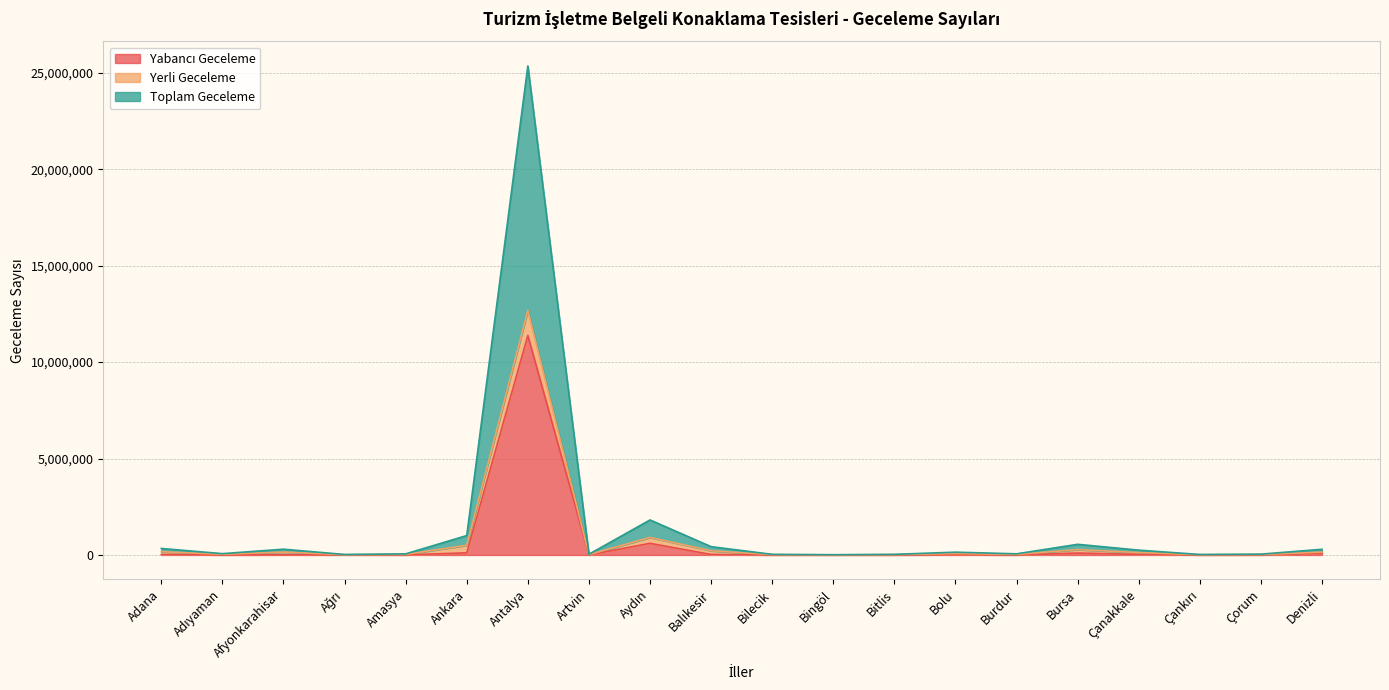

What is the label of the 1st point from the right?

Denizli